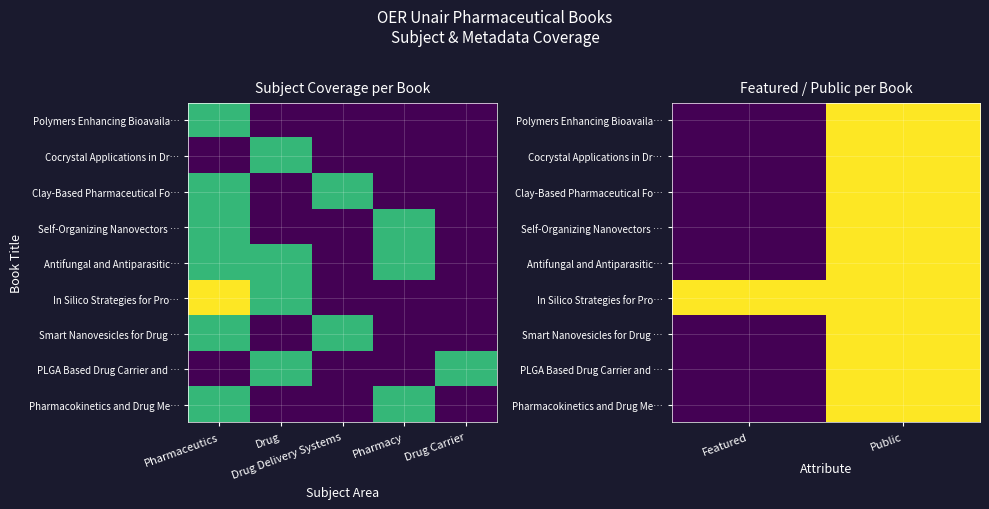

What is the difference between the maximum and minimum values in the Clay-Based Pharmaceutical Fo… series?

1